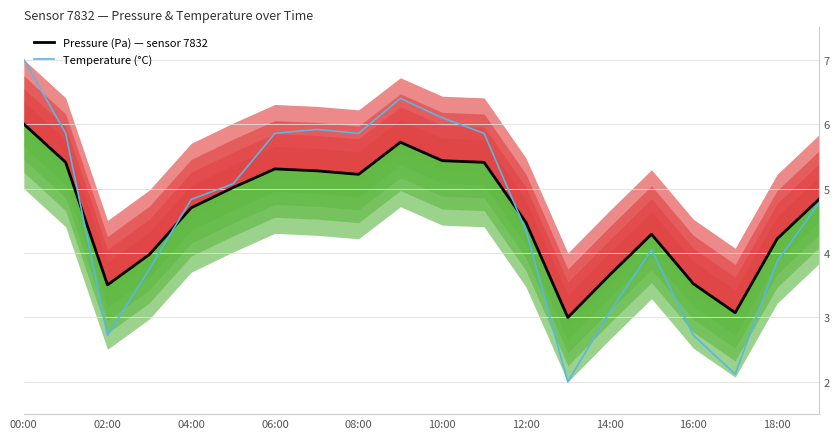

What is the sum of the Pressure (normalised) values at 04:00 and 18:00?

9.2